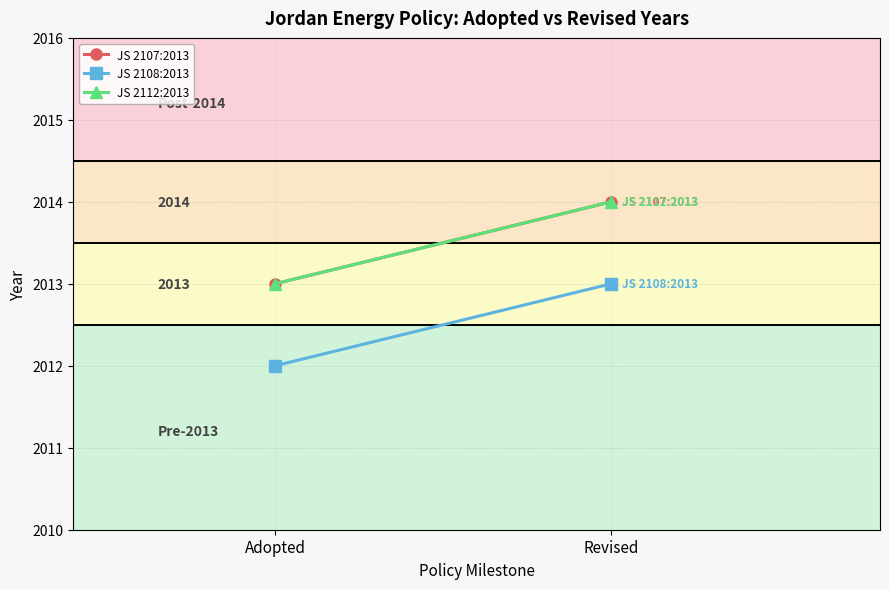

Reading right to left, list all the values displayed in this chart.

JS 2107:2013: 2014	2013
JS 2108:2013: 2013	2012
JS 2112:2013: 2014	2013